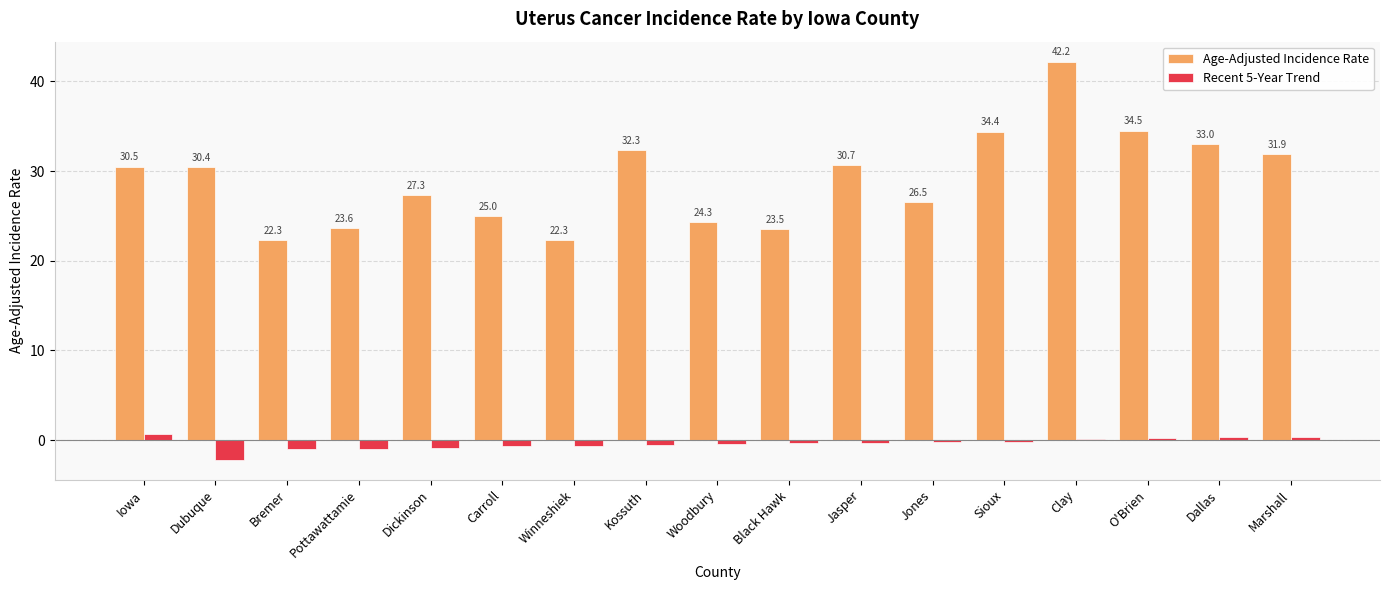

What is the spread (max minus min) of values at Clay?

42.1